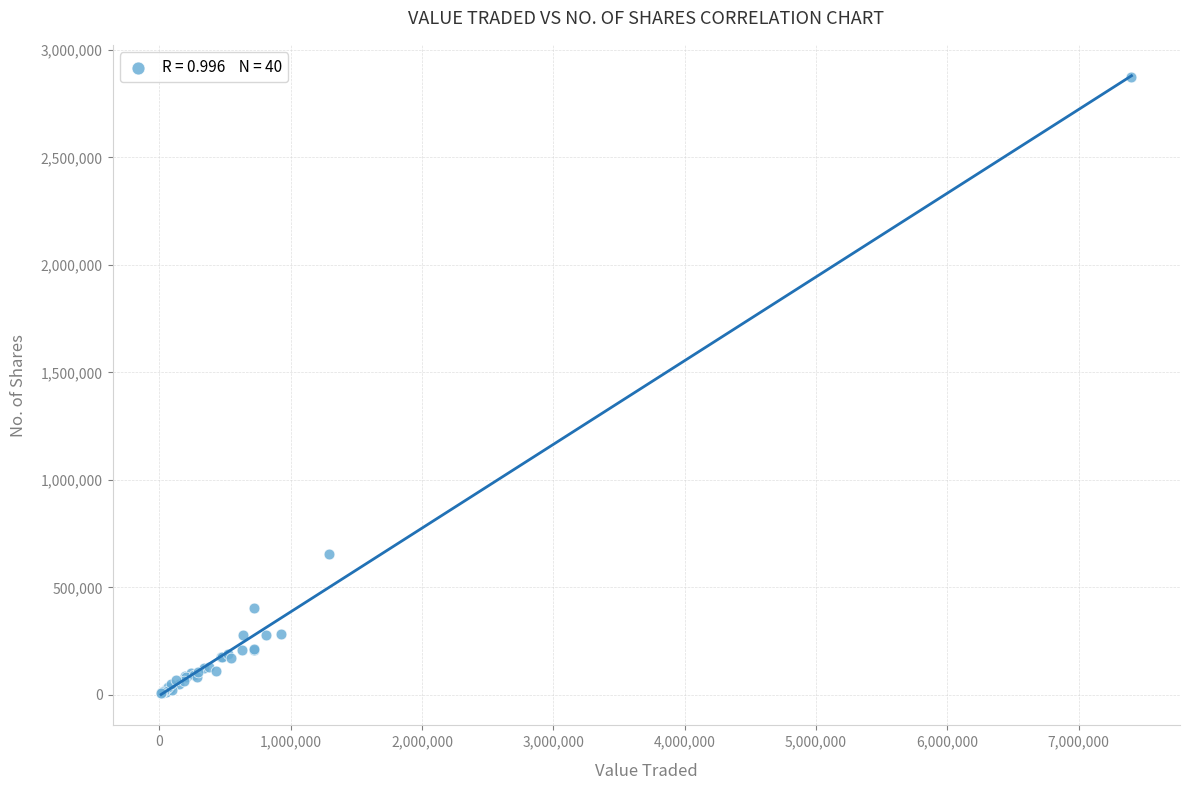

What Y value in the scatter plot is closest to 1440907?

653219